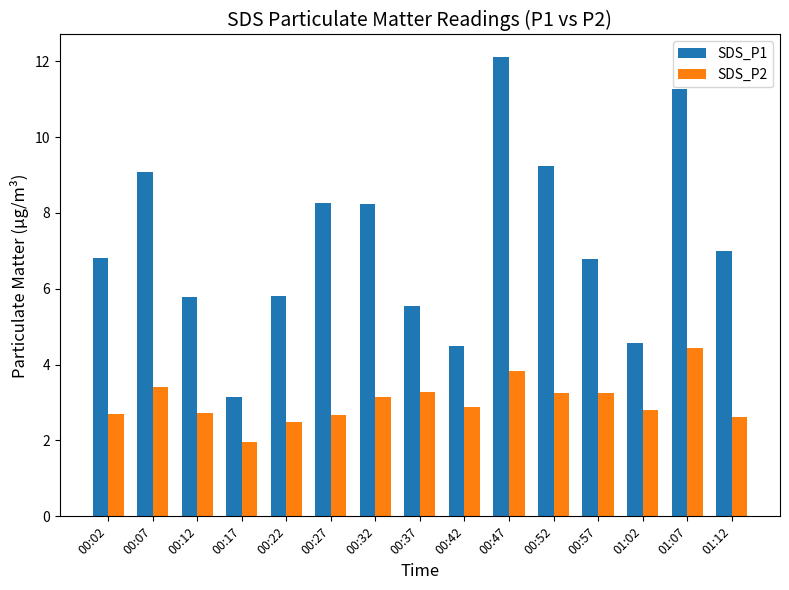

The SDS_P2 series shows 1.9 at 00:52. True or false?

False